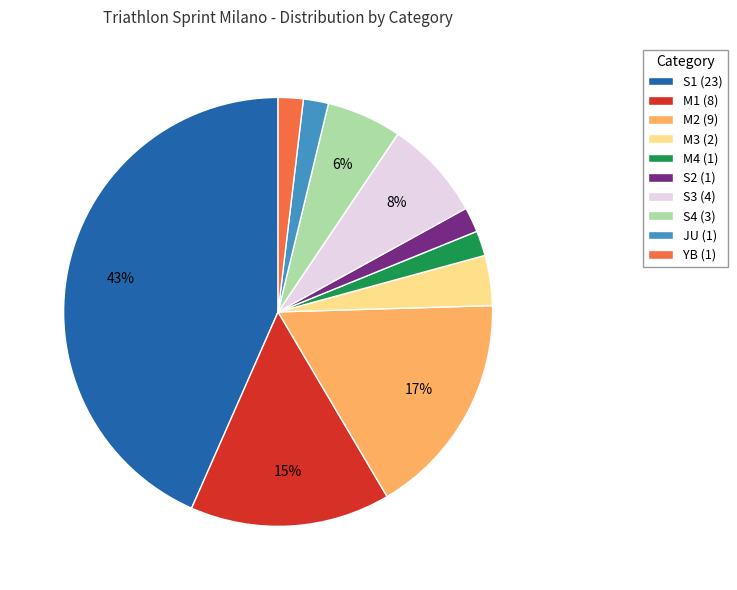

To the nearest percent, what is the average slice percentage?

10%